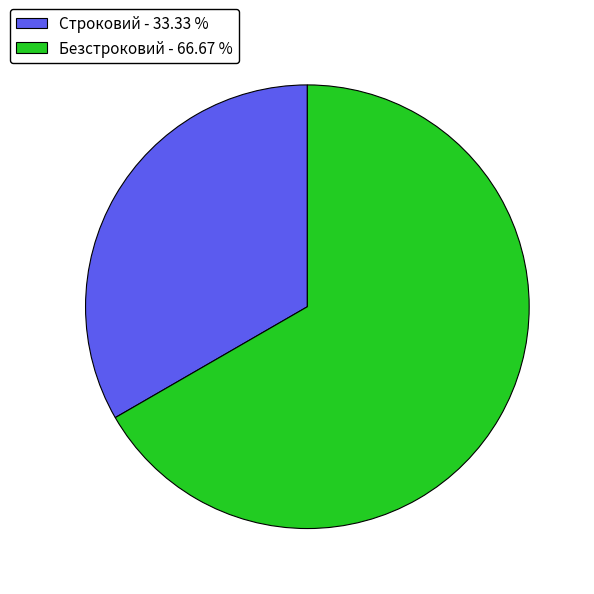

Combined, do Безстроковий - 66.67 % and Строковий - 33.33 % account for over 50%?

Yes